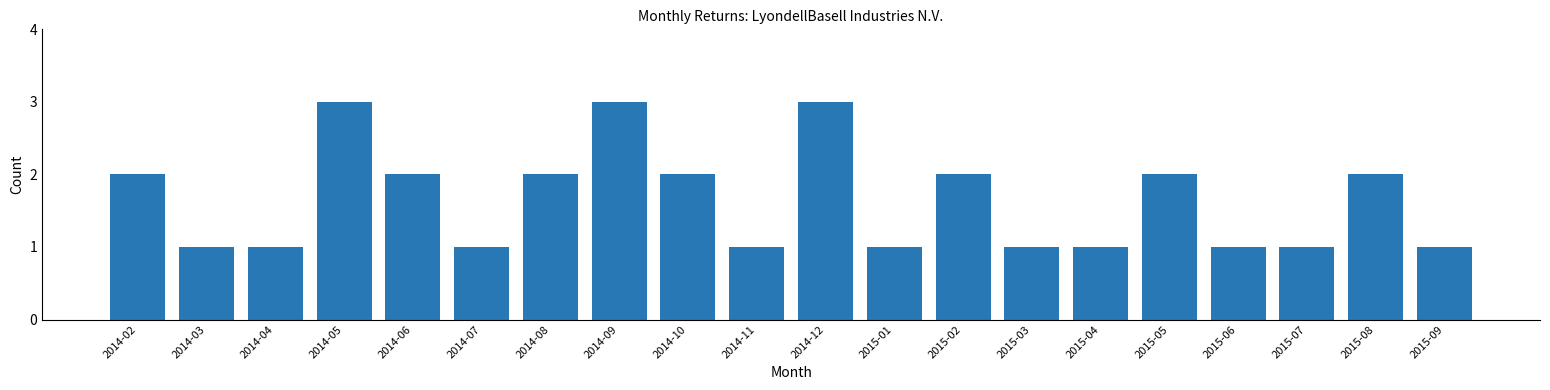

What position from the right is 2014-05?

17